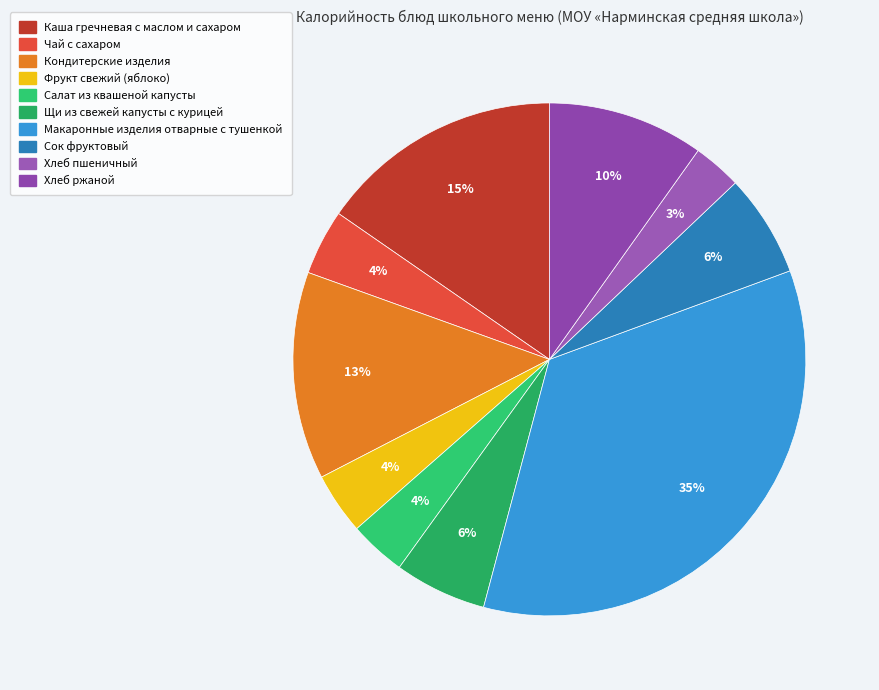

To the nearest percent, what is the average slice percentage?

10%